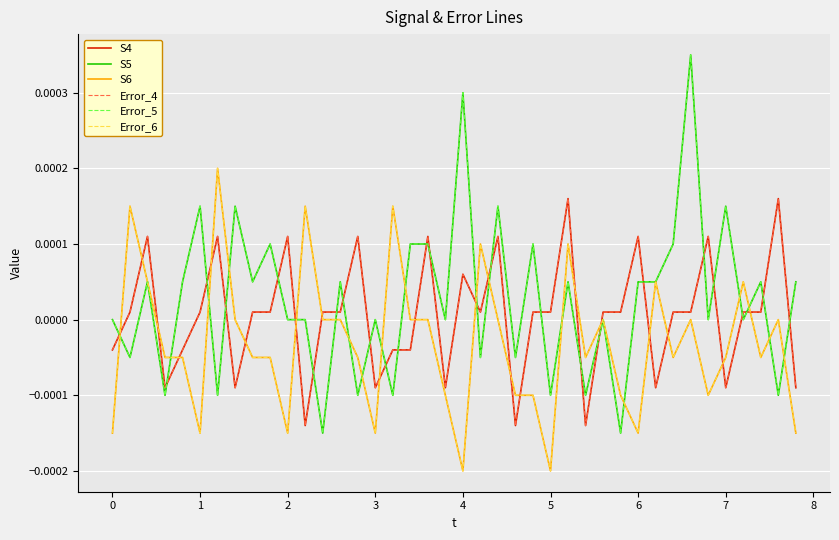

Which series has the largest range (max minus min)?

S5